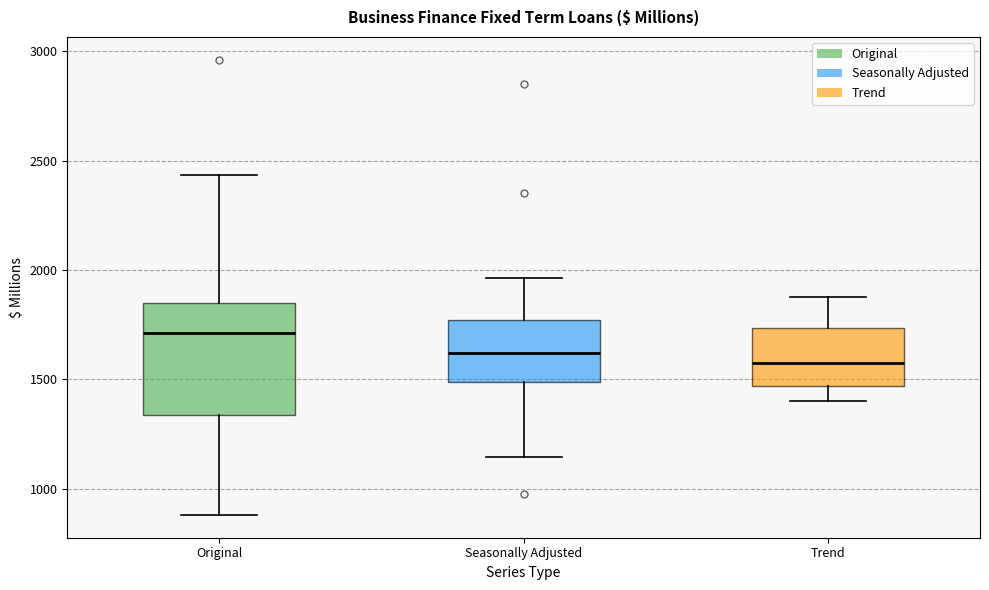

Reading left to right, transcribe this box plot: for each box, give where its median line is, the range the box spans, and where its two whiskers end, as read against the y-axis. The values are not printed on the chart, so give them approximately, as read against the axis.

Original: median 1700, box 1350 to 1850, whiskers 900 to 2450
Seasonally Adjusted: median 1600, box 1500 to 1750, whiskers 1150 to 1950
Trend: median 1600, box 1450 to 1750, whiskers 1400 to 1850